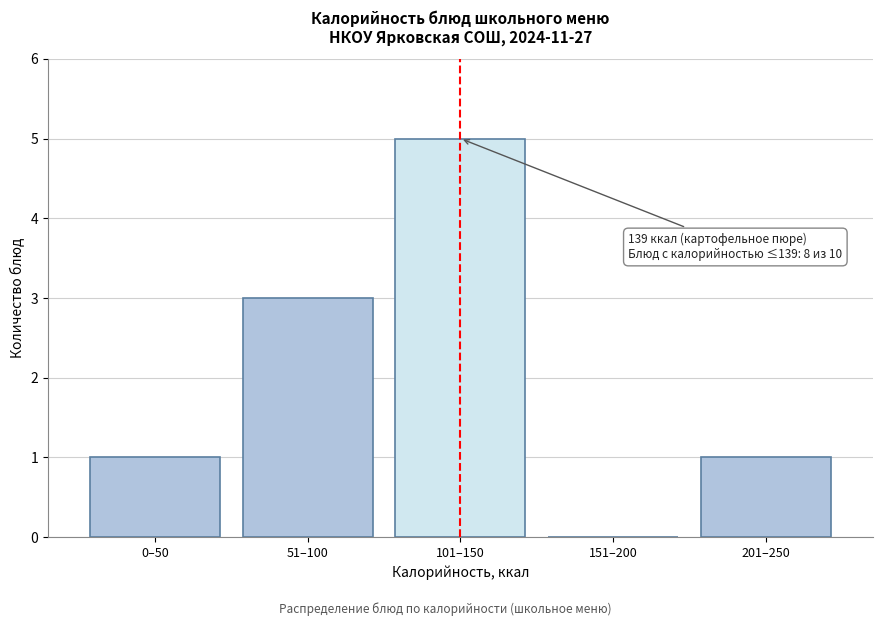

Reading left to right, list all the values displayed in this chart.

0–50=1	51–100=3	101–150=5	151–200=0	201–250=1